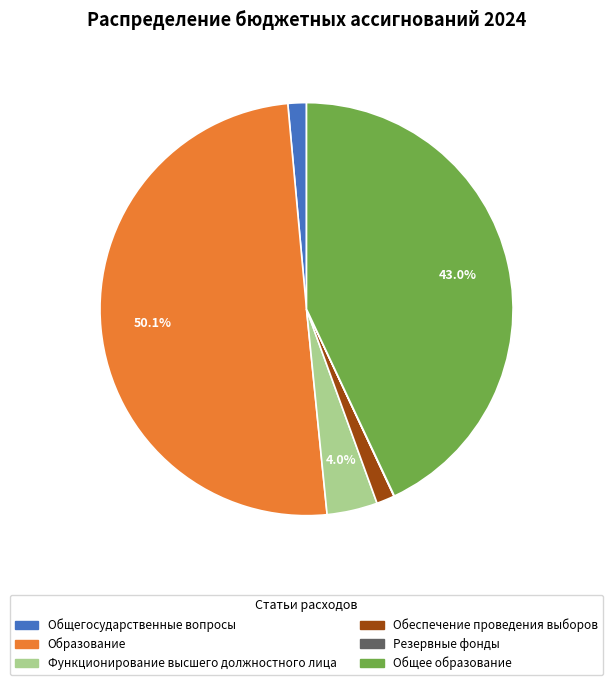

Rank the categories by value from highest to lowest.

Образование, Общее образование, Функционирование высшего должностного лица, Общегосударственные вопросы, Обеспечение проведения выборов и референдумов, Резервные фонды